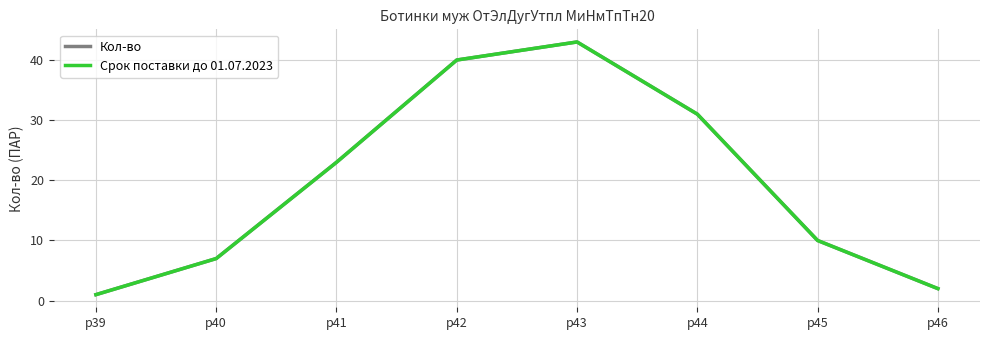

Is this an area chart (filled region under the line)?

No